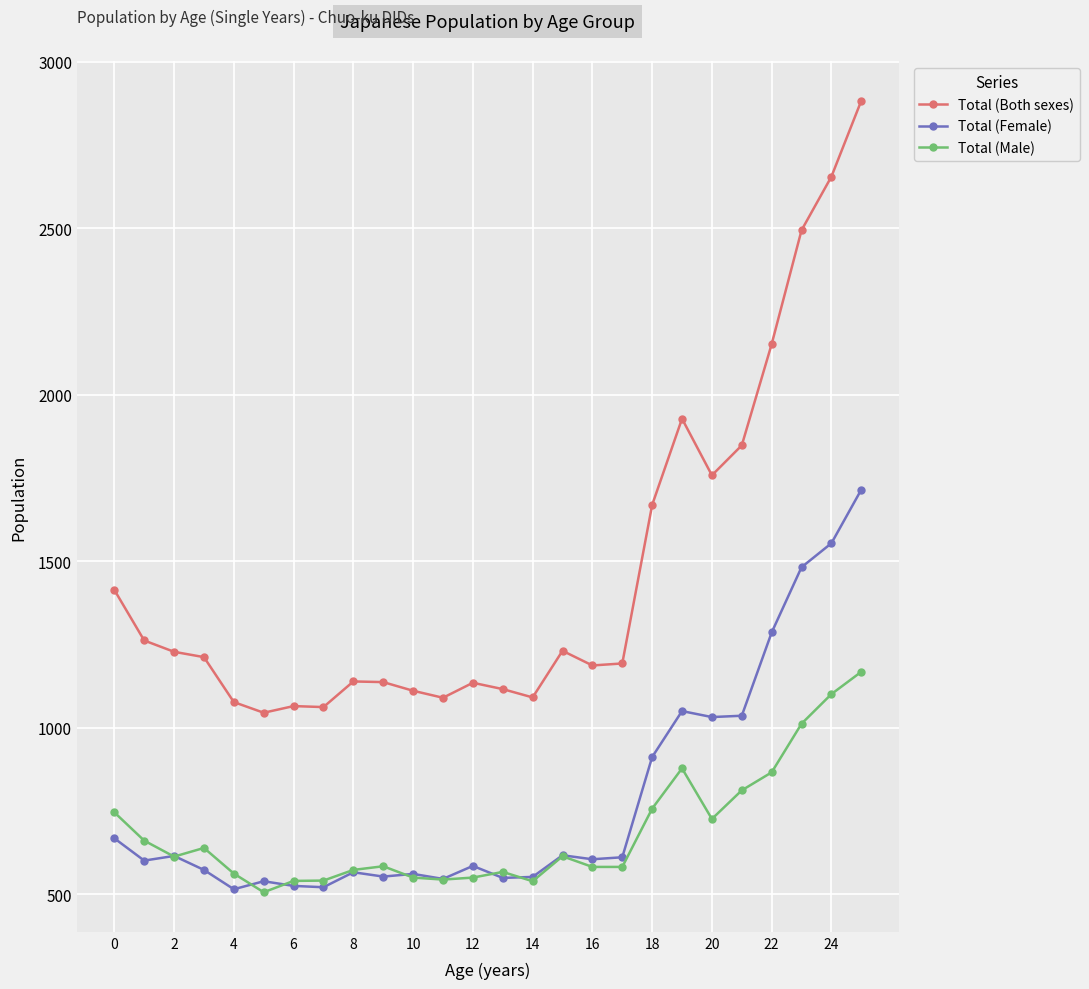

What is the greatest value displayed?

2883